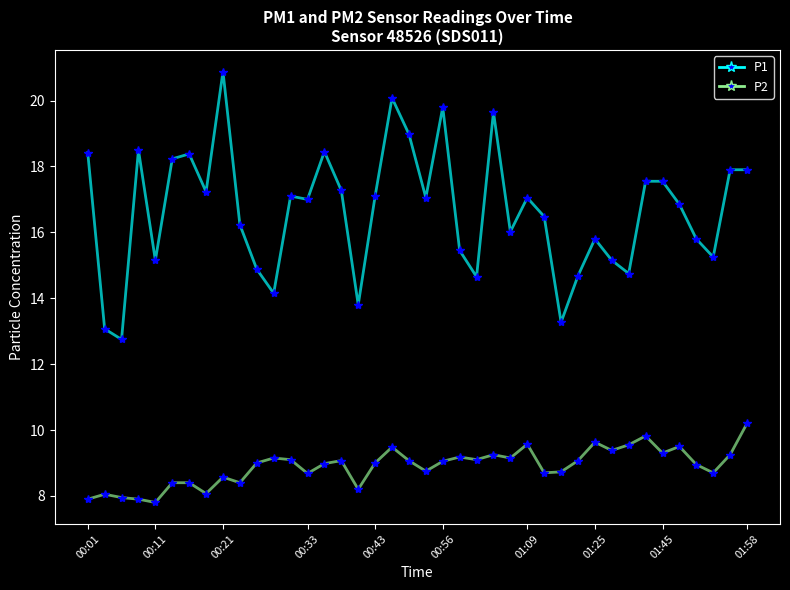

What is the maximum value shown in the chart?

20.9